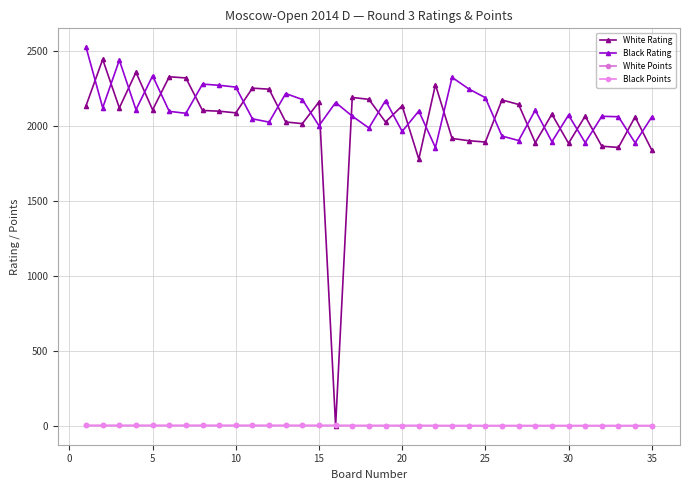

In Black Rating, how many points are lower than both neighbors (excluding endpoints)?

12